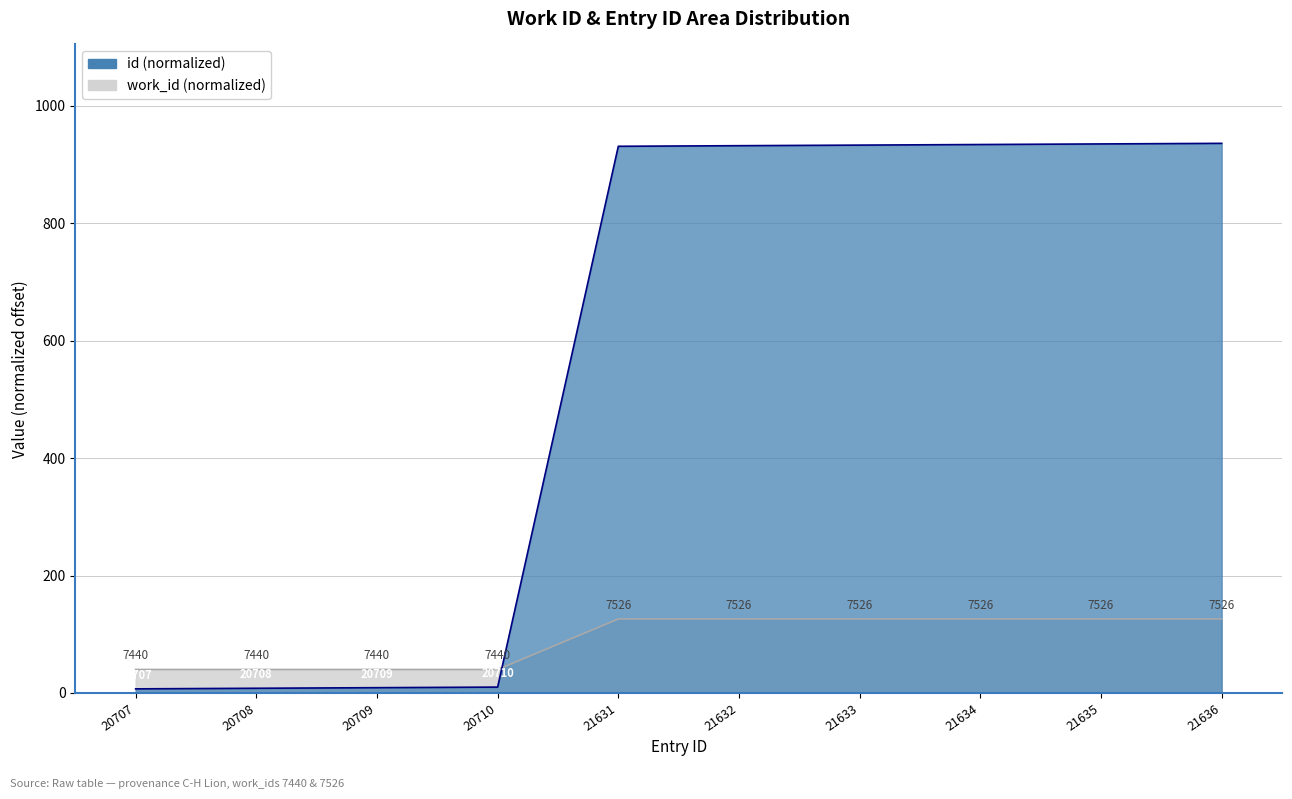

The value of id at 21636 is 1378. True or false?

False